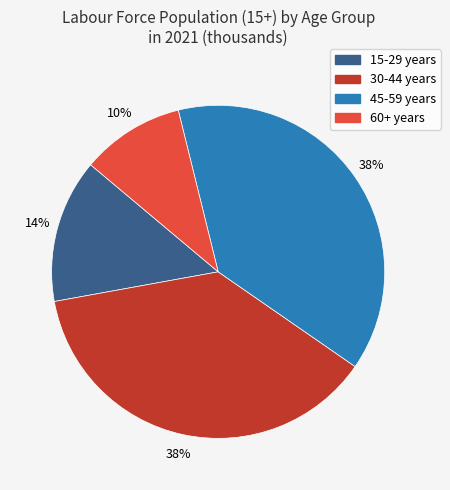

To the nearest percent, what percentage of the pie is 60+ years?

10%